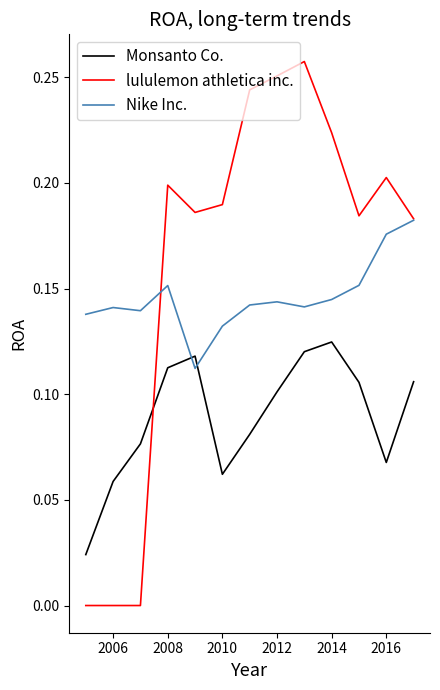

Which series has the largest total across all categories?

lululemon athletica inc.